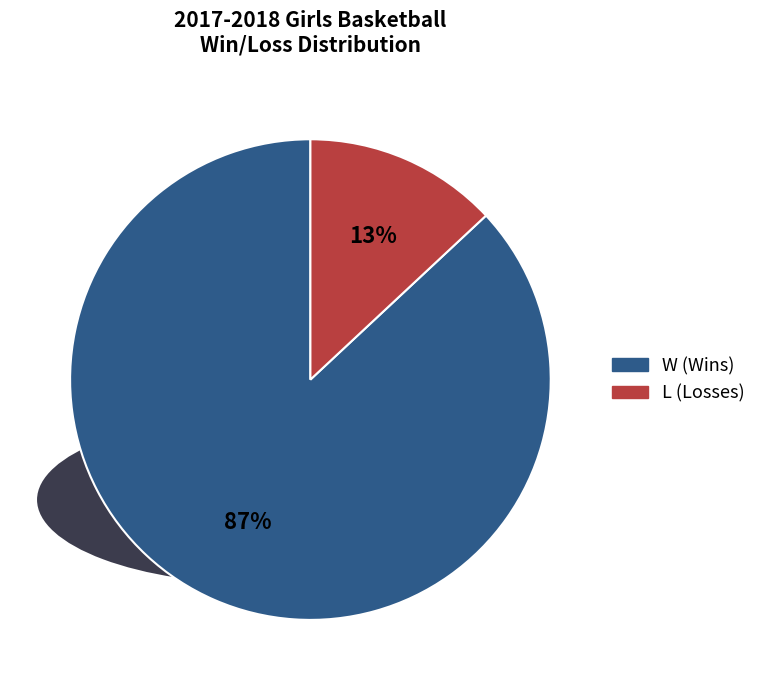

What is the total percentage of W and L?

100.0%